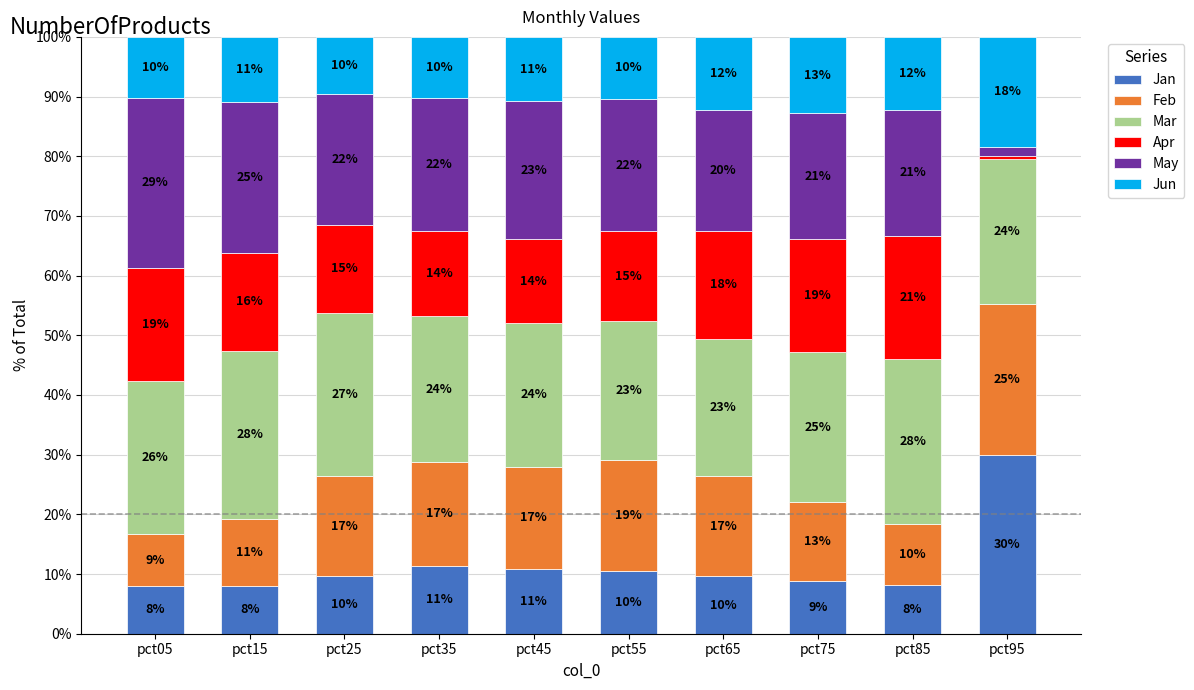

What are all the series names shown in the legend?

Jan, Feb, Mar, Apr, May, Jun